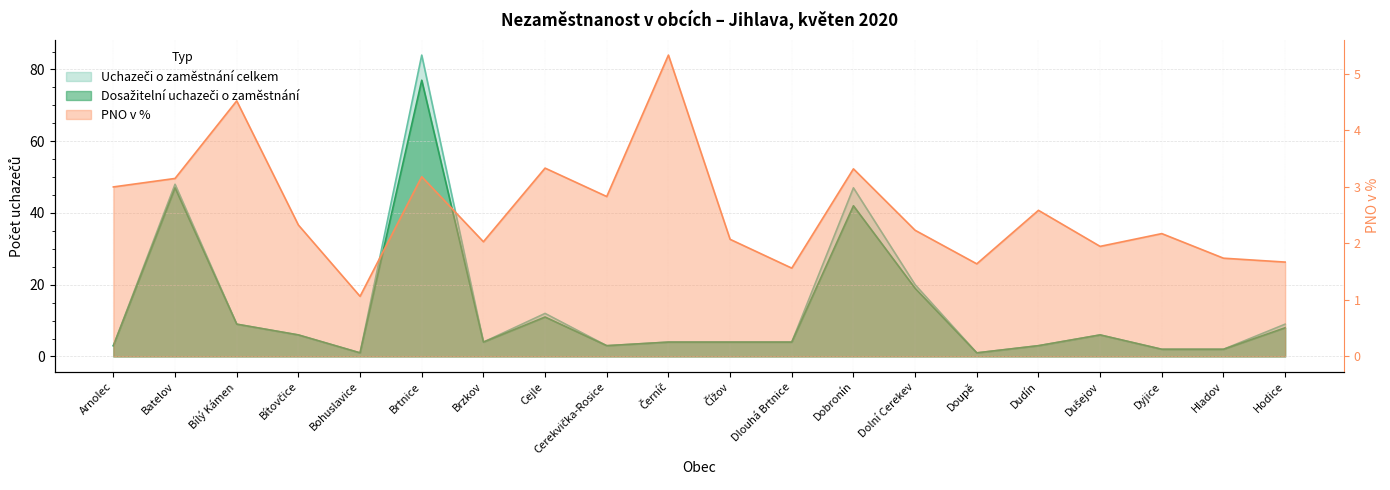

Reading left to right, transcribe all the data shown in this chart.

Uchazeči o zaměstnání celkem: Arnolec=3.0	Batelov=48.0	Bílý Kámen=9.0	Bítovčice=6.0	Bohuslavice=1.0	Brtnice=84.0	Brzkov=4.0	Cejle=12.0	Cerekvička-Rosice=3.0	Černíč=4.0	Čížov=4.0	Dlouhá Brtnice=4.0	Dobronín=47.0	Dolní Cerekev=20.0	Doupě=1.0	Dudín=3.0	Dušejov=6.0	Dyjice=2.0	Hladov=2.0	Hodice=9.0
Dosažitelní uchazeči o zaměstnání: Arnolec=3.0	Batelov=47.0	Bílý Kámen=9.0	Bítovčice=6.0	Bohuslavice=1.0	Brtnice=77.0	Brzkov=4.0	Cejle=11.0	Cerekvička-Rosice=3.0	Černíč=4.0	Čížov=4.0	Dlouhá Brtnice=4.0	Dobronín=42.0	Dolní Cerekev=19.0	Doupě=1.0	Dudín=3.0	Dušejov=6.0	Dyjice=2.0	Hladov=2.0	Hodice=8.0
PNO v %: Arnolec=3.0	Batelov=3.1	Bílý Kámen=4.5	Bítovčice=2.3	Bohuslavice=1.1	Brtnice=3.2	Brzkov=2.0	Cejle=3.3	Cerekvička-Rosice=2.8	Černíč=5.3	Čížov=2.1	Dlouhá Brtnice=1.6	Dobronín=3.3	Dolní Cerekev=2.2	Doupě=1.6	Dudín=2.6	Dušejov=1.9	Dyjice=2.2	Hladov=1.7	Hodice=1.7